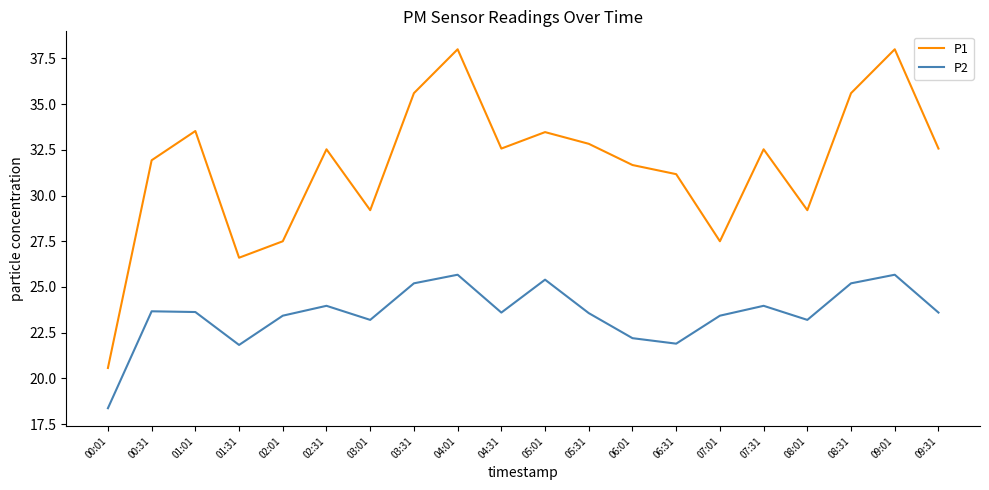

True or false: P2 and P1 intersect in this chart.

False